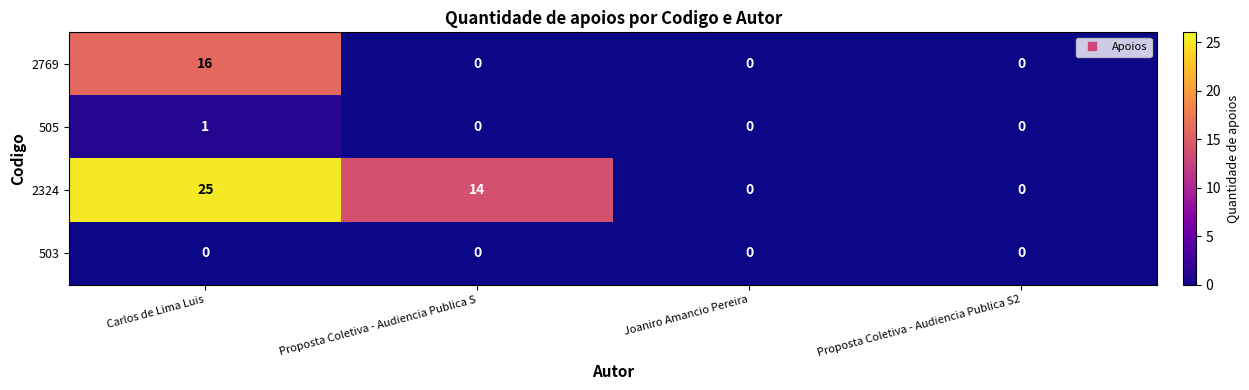

The value of 2324 at Joaniro Amancio Pereira is 0. True or false?

True